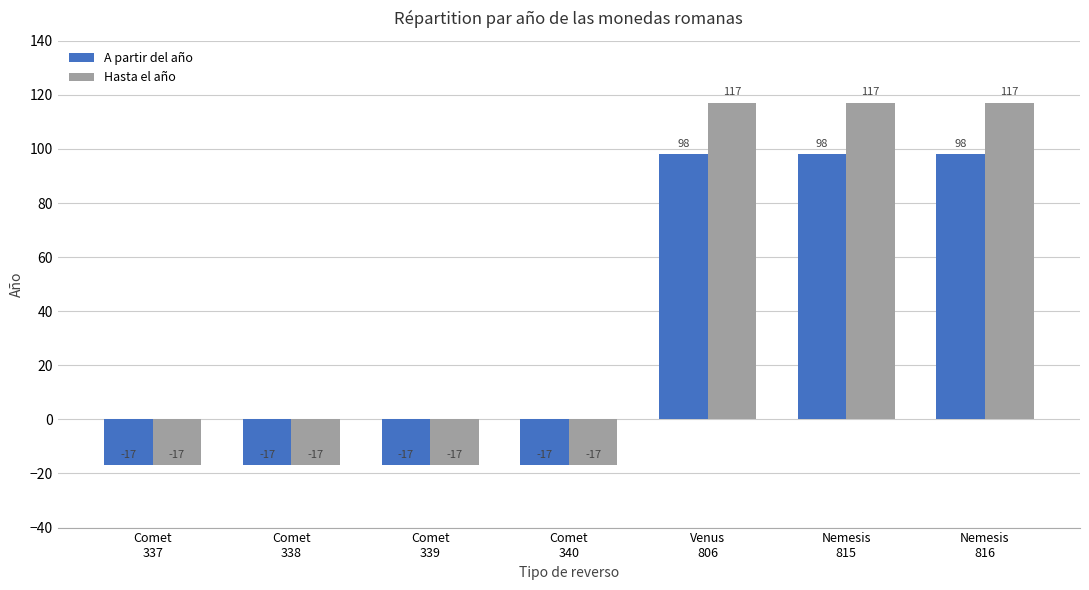

How many data points in A partir del año are above -17?

3